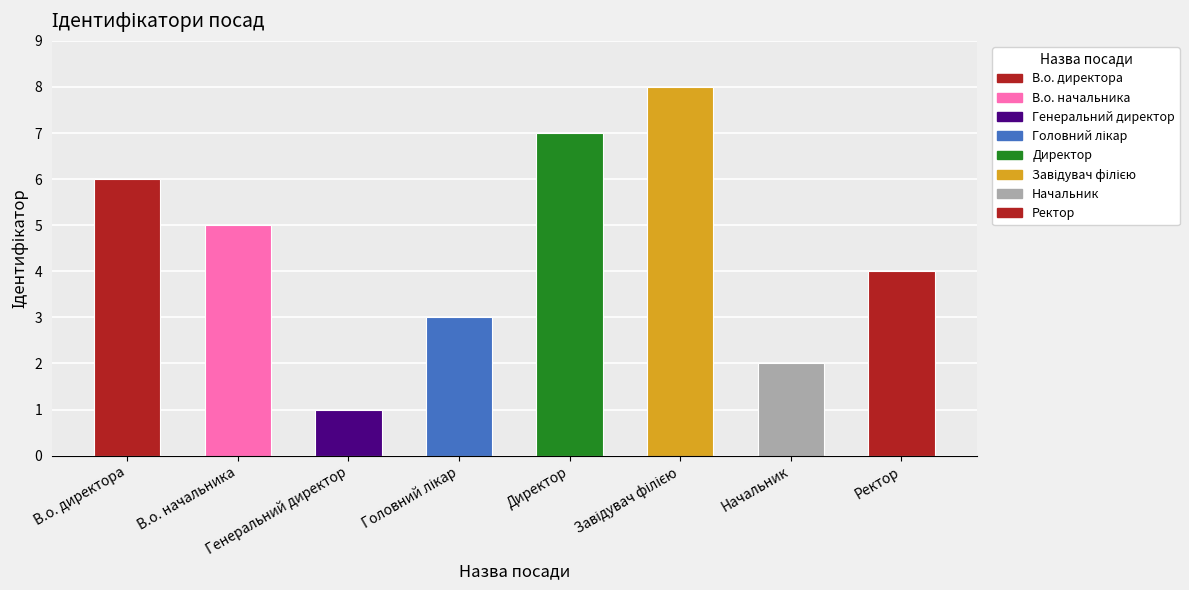

At which label does the data first exceed 5?

В.о. директора